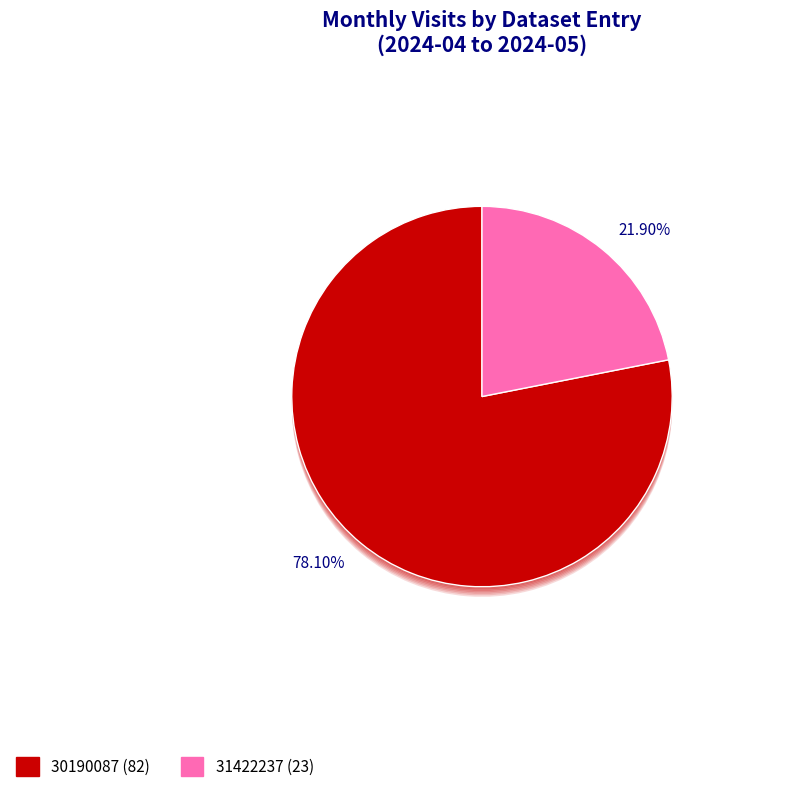

What percentage is NOT represented by 30190087?

21.9%